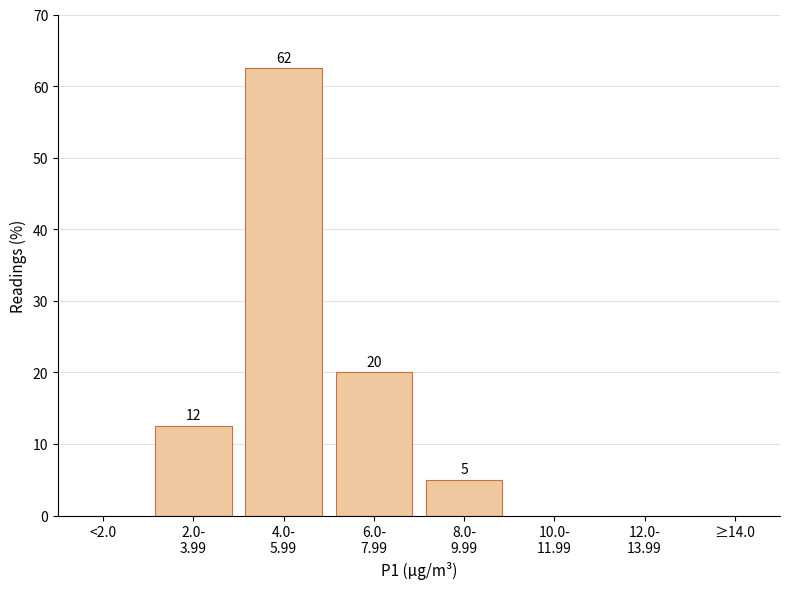

What is the maximum value shown in the chart?

62.5